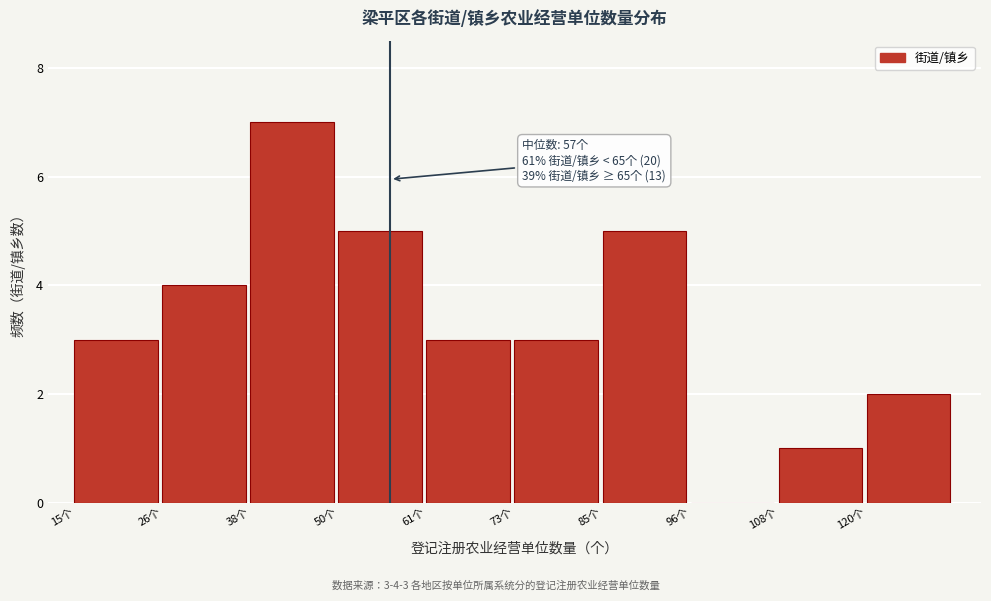

Which range on the x-axis has the tallest bar?

38 to 50